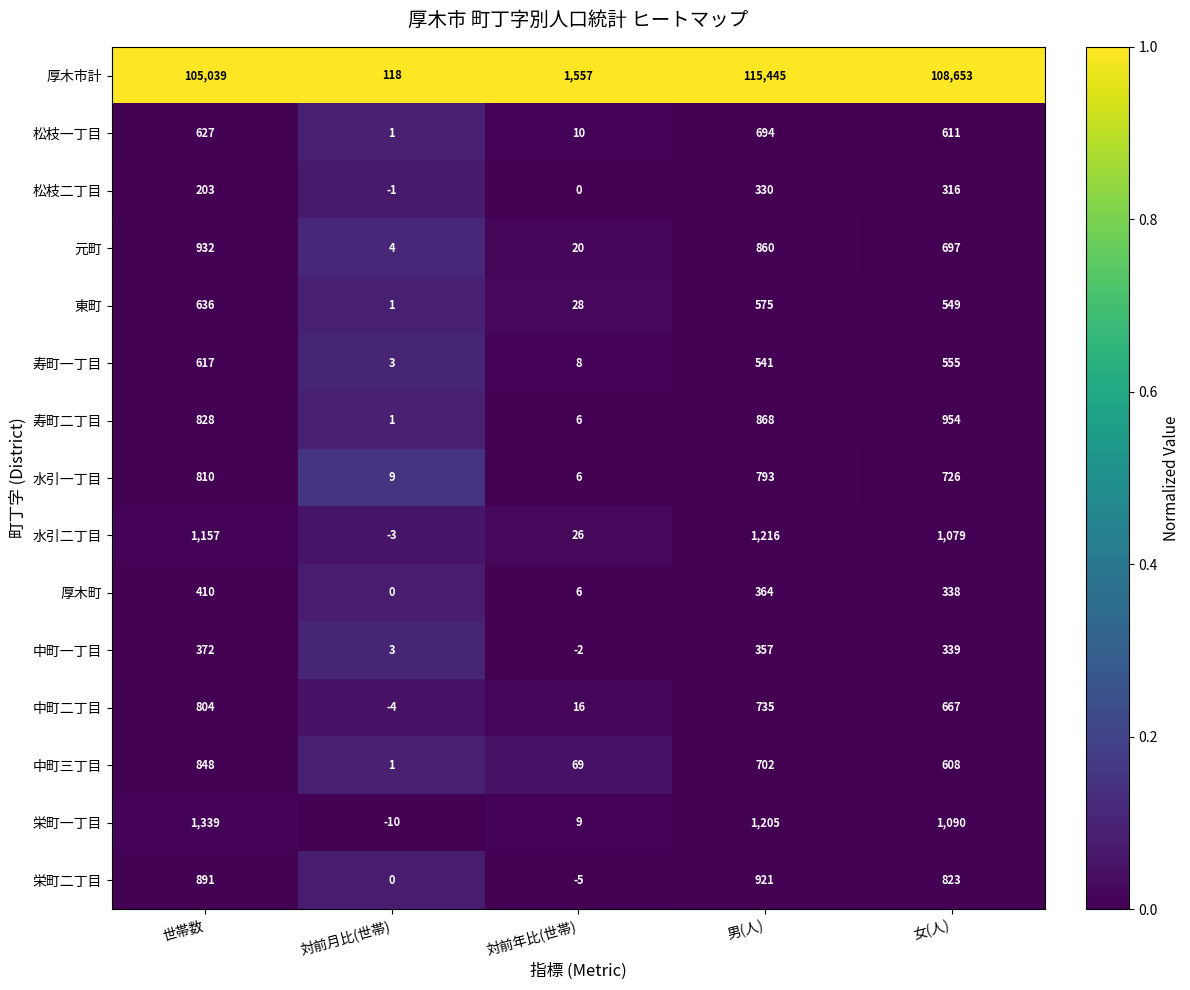

What is the maximum value for 寿町一丁目?

617